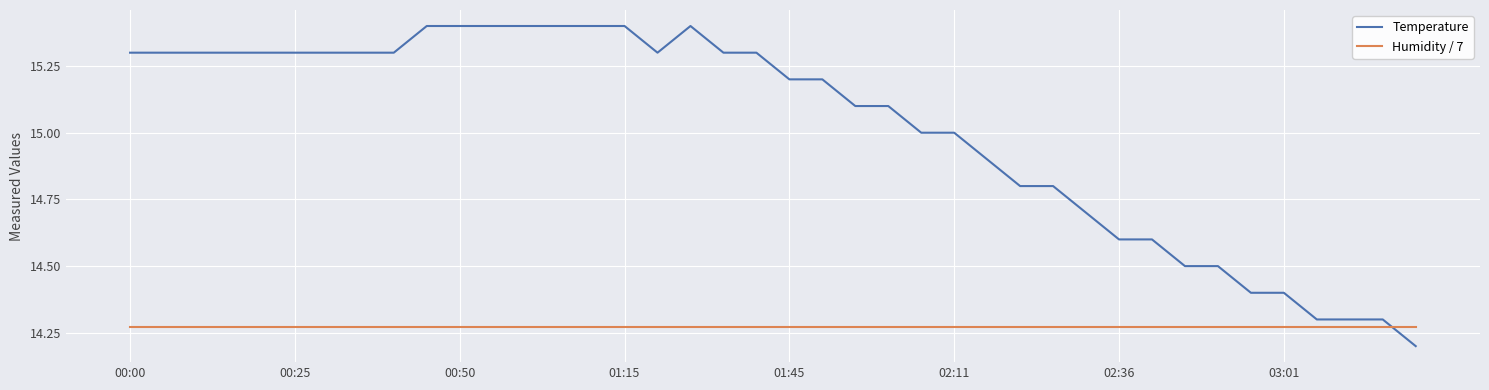

After their last crossing, which series has the higher values: Temperature or Humidity / 7?

Humidity / 7